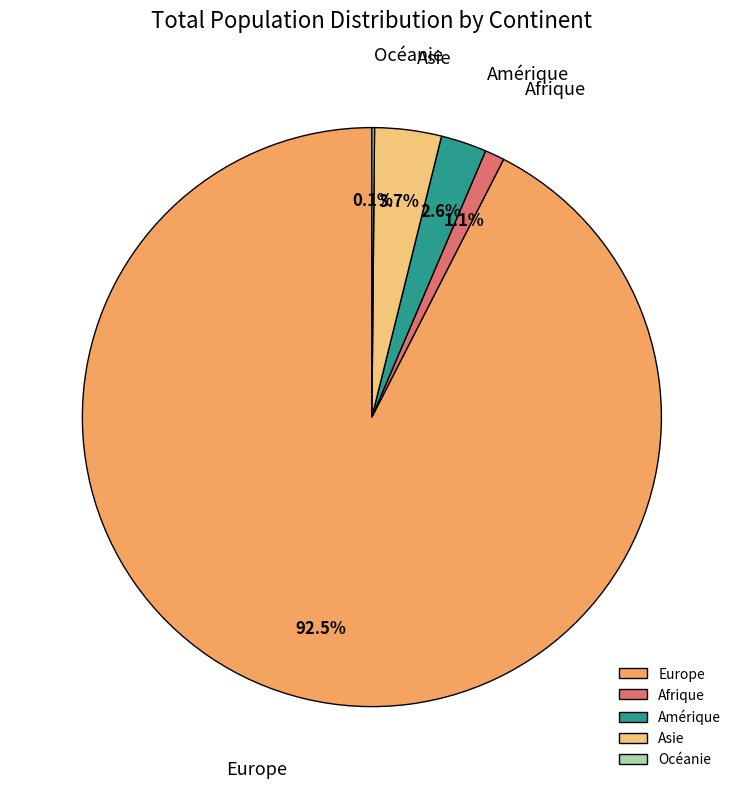

Between Amérique and Afrique, which is larger?

Amérique